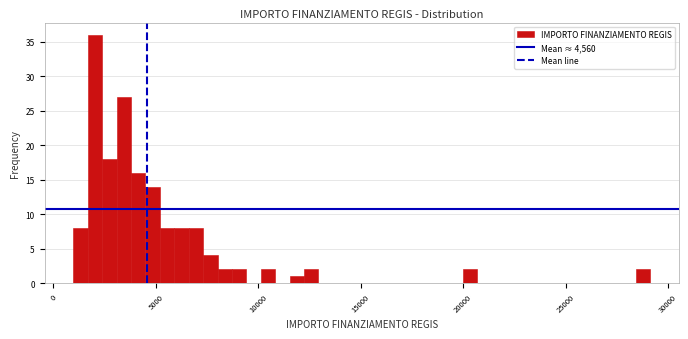

Around what value on the x-axis is the tallest bar? Give the approximate position of its centre, as read against the axis.

2000